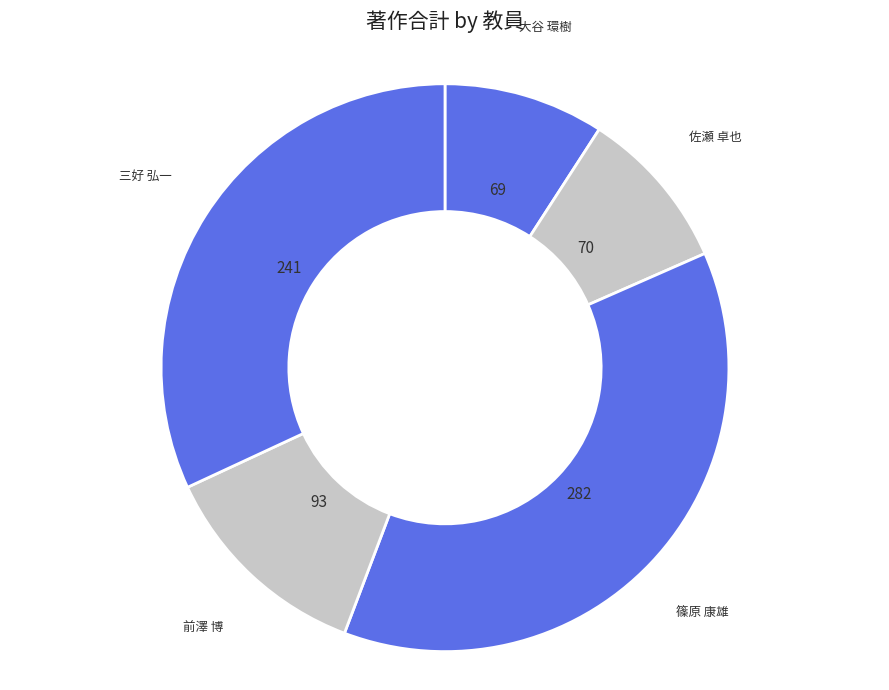

Is it true that 大谷 環樹 is 9% of the pie?

True